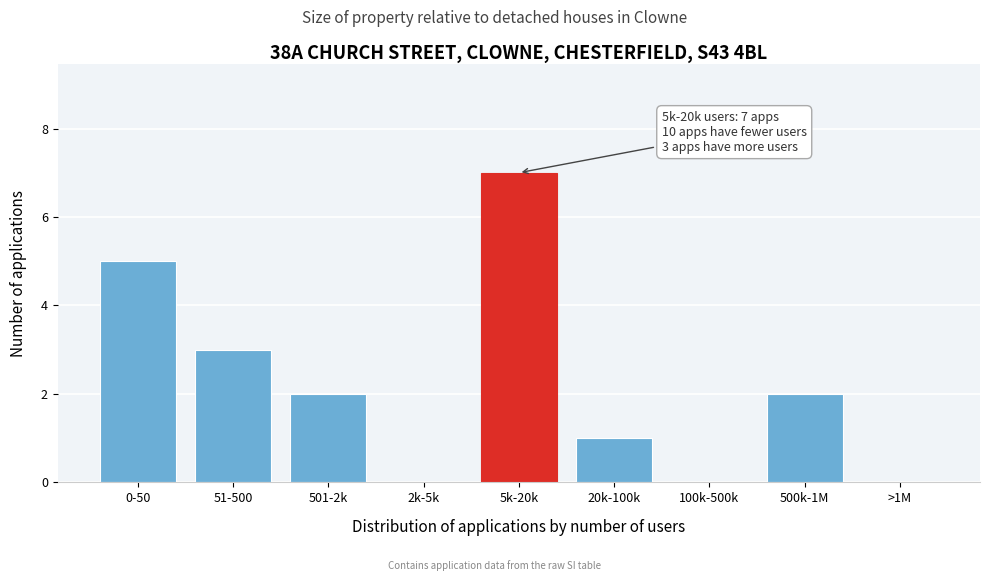

Reading left to right, transcribe all the data shown in this chart.

0-50=5	51-500=3	501-2k=2	2k-5k=0	5k-20k=7	20k-100k=1	100k-500k=0	500k-1M=2	>1M=0